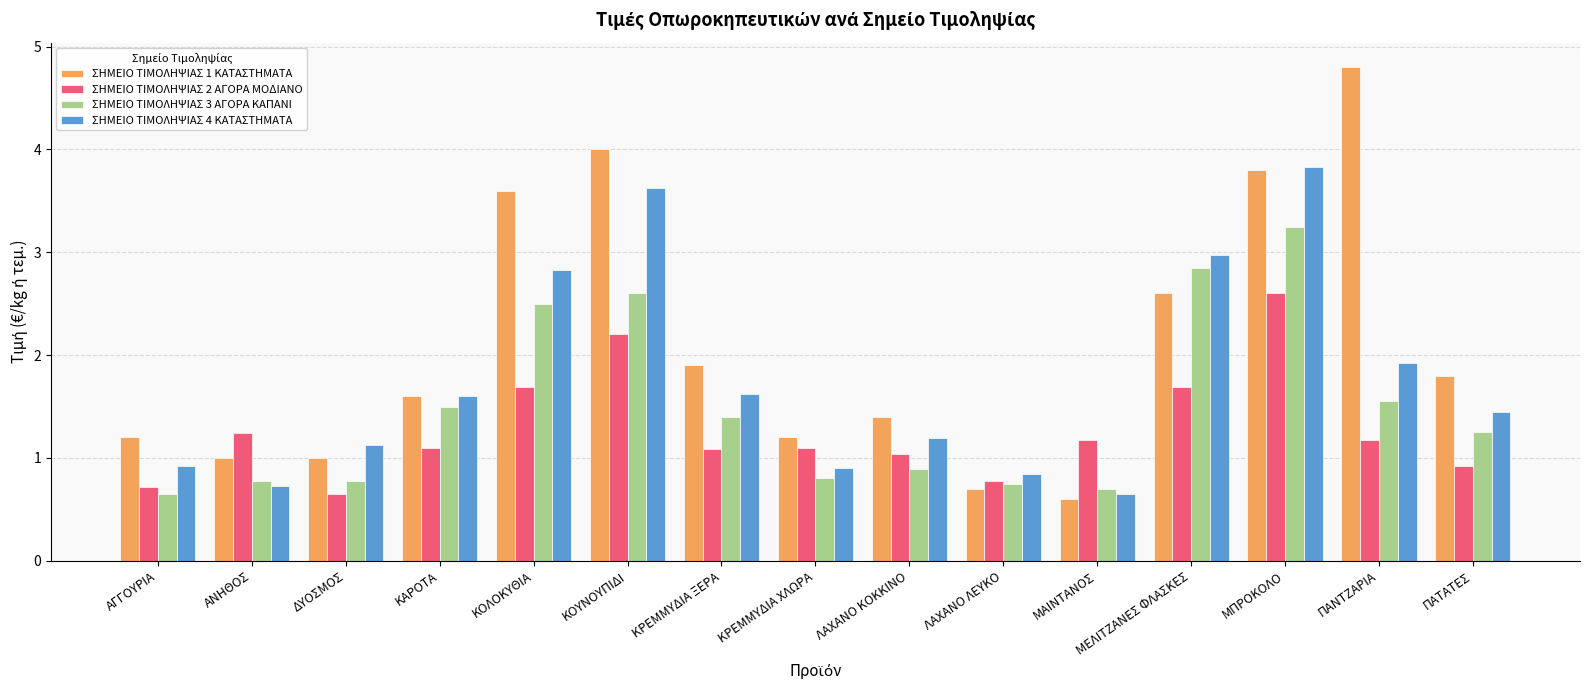

List the series in order of their overall mean, lowest first.

ΣΗΜΕΙΟ ΤΙΜΟΛΗΨΙΑΣ 2 ΑΓΟΡΑ ΜΟΔΙΑΝΟ, ΣΗΜΕΙΟ ΤΙΜΟΛΗΨΙΑΣ 3 ΑΓΟΡΑ ΚΑΠΑΝΙ, ΣΗΜΕΙΟ ΤΙΜΟΛΗΨΙΑΣ 4 ΚΑΤΑΣΤΗΜΑΤΑ, ΣΗΜΕΙΟ ΤΙΜΟΛΗΨΙΑΣ 1 ΚΑΤΑΣΤΗΜΑΤΑ